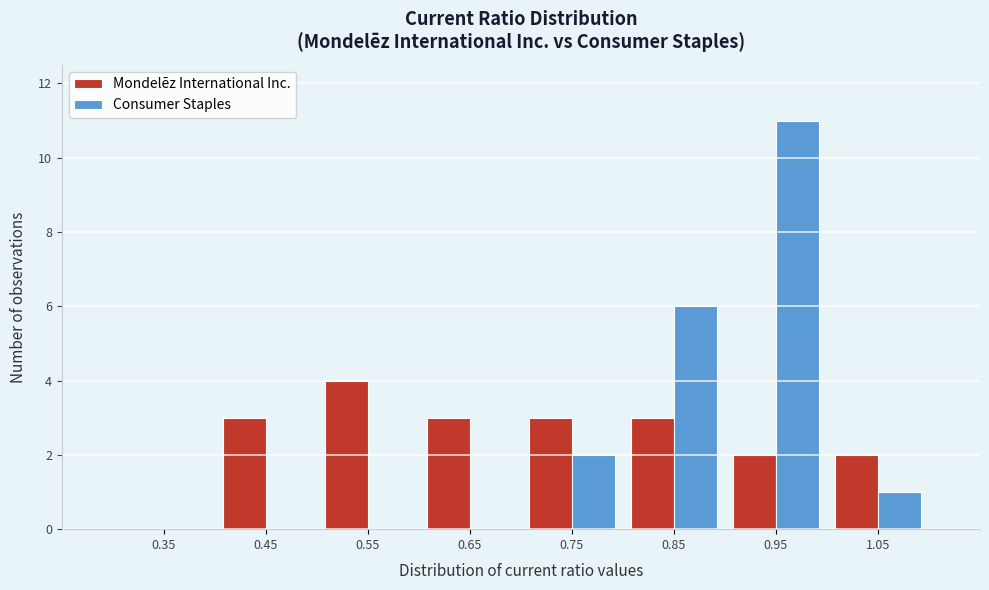

Reading left to right, extract all data points from this chart.

Mondelēz International Inc.: 0.35=0	0.45=3	0.55=4	0.65=3	0.75=3	0.85=3	0.95=2	1.05=2
Consumer Staples: 0.35=0	0.45=0	0.55=0	0.65=0	0.75=2	0.85=6	0.95=11	1.05=1